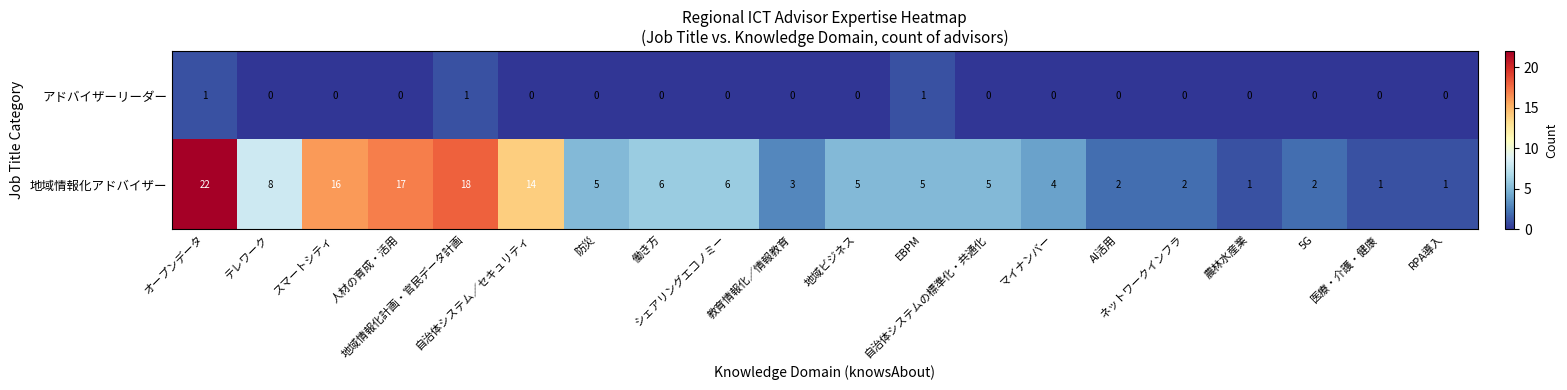

What is the difference between the highest and lowest values at 働き方?

6